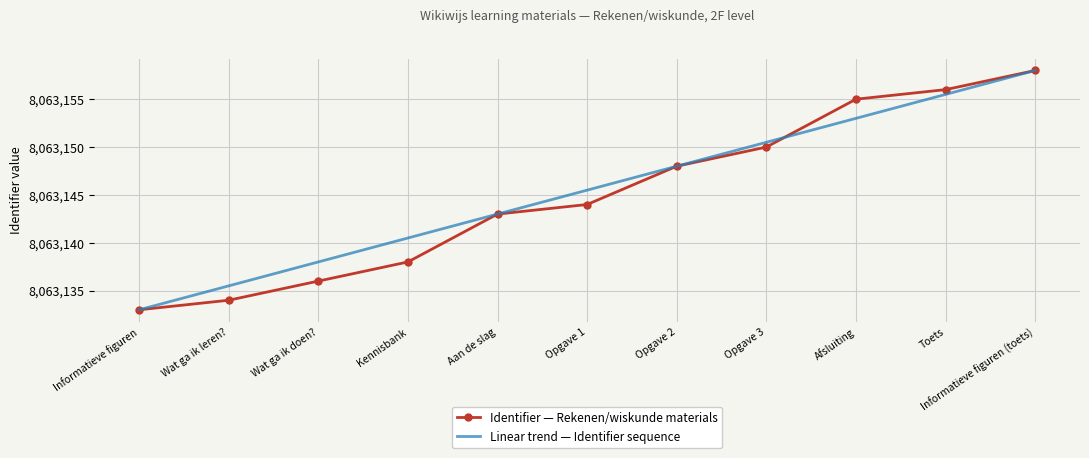

What is the sum of the Identifier — Rekenen/wiskunde materials values at Aan de slag and Opgave 3?

16126293.0